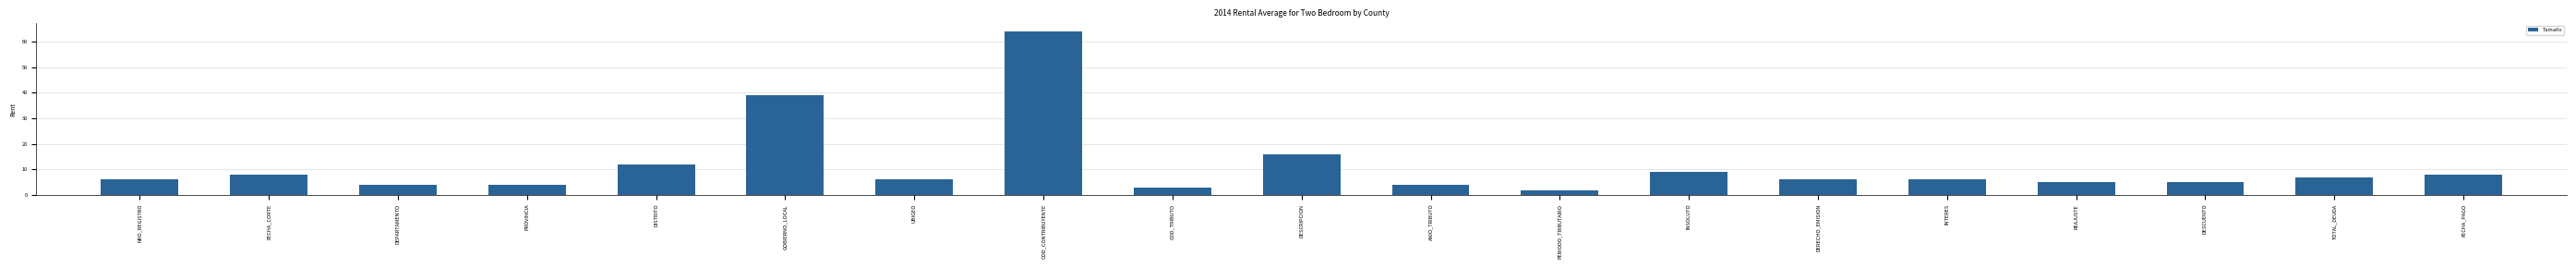

Are the bars grouped side by side (vs. stacked)?

No